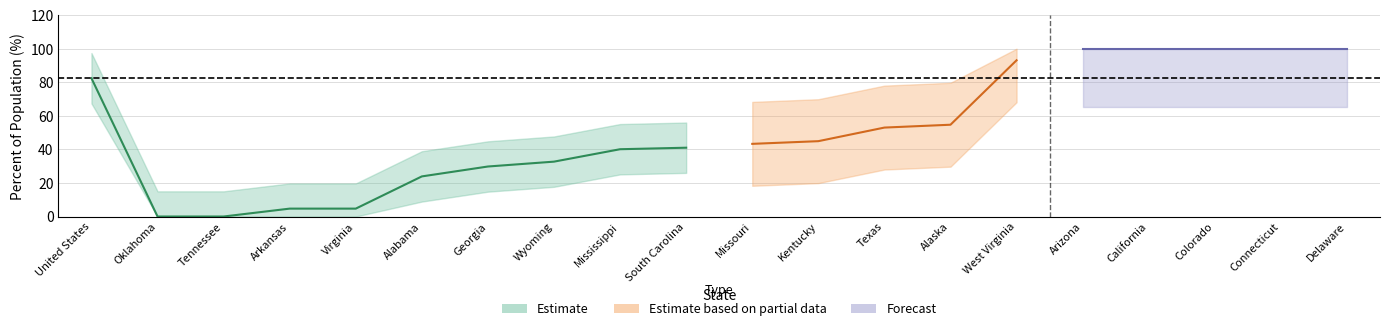

At which category is the sum across all series the highest?

Arizona